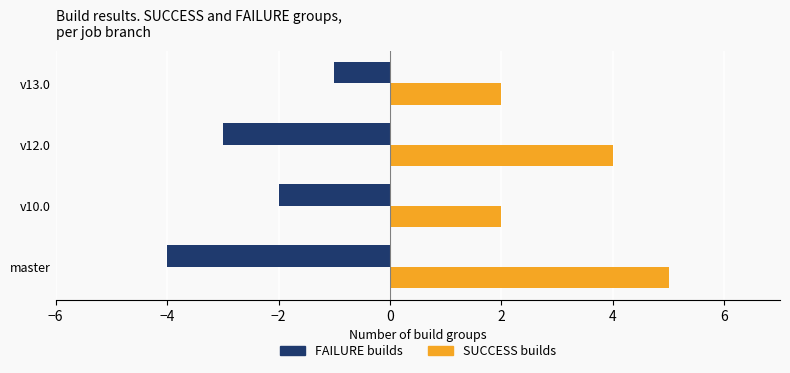

What is the minimum value shown in the chart?

-4